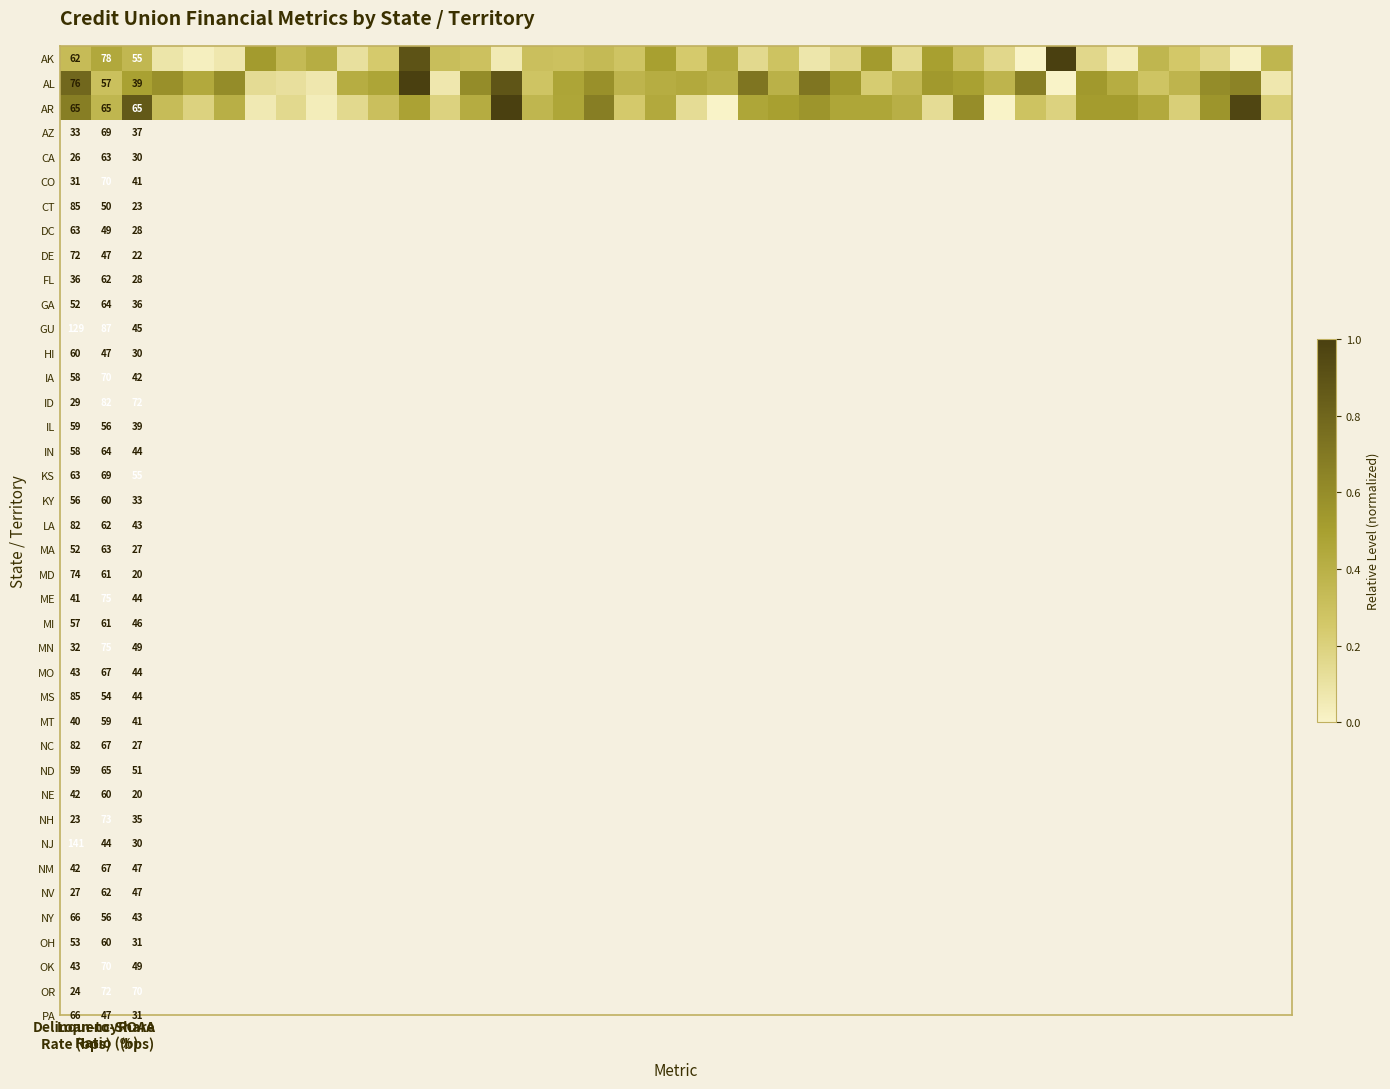

How many data points in AL are above 0?

39